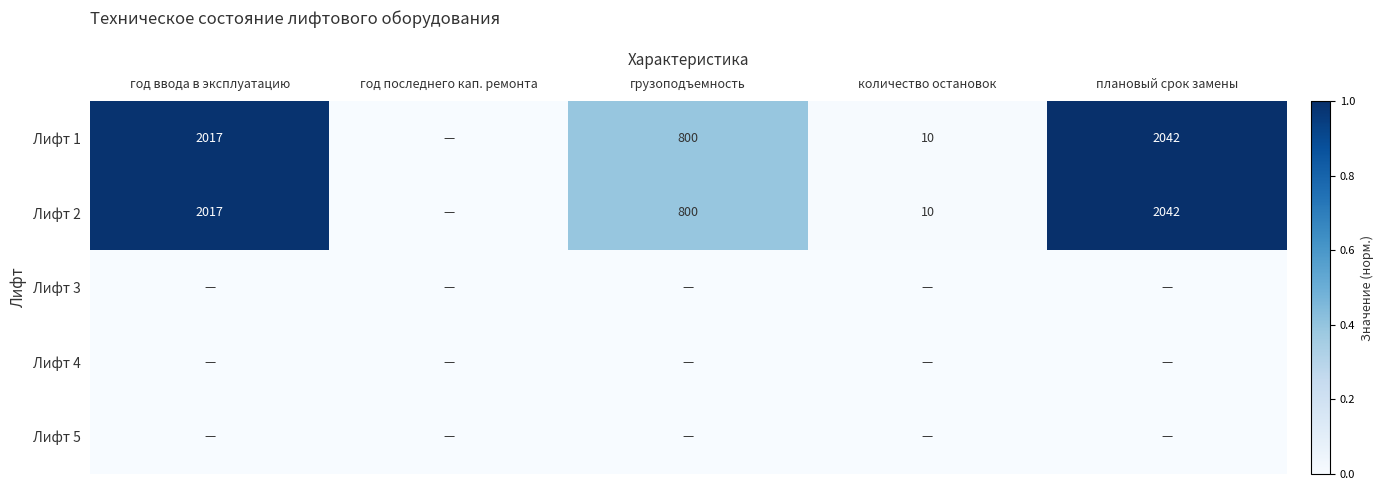

What is the sum of the Лифт 1 values at год ввода в эксплуатацию and грузоподъемность?

2817